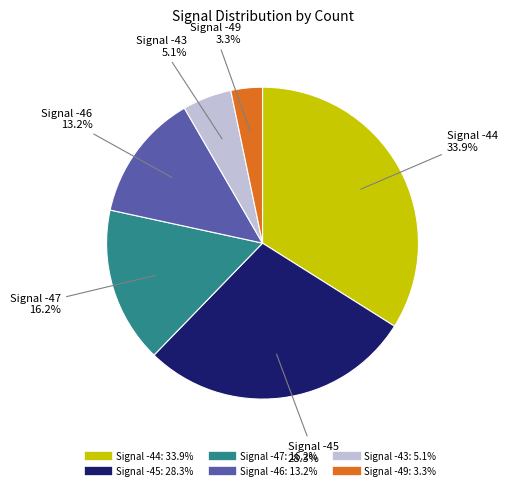

Count the number of slices in the pie.

6